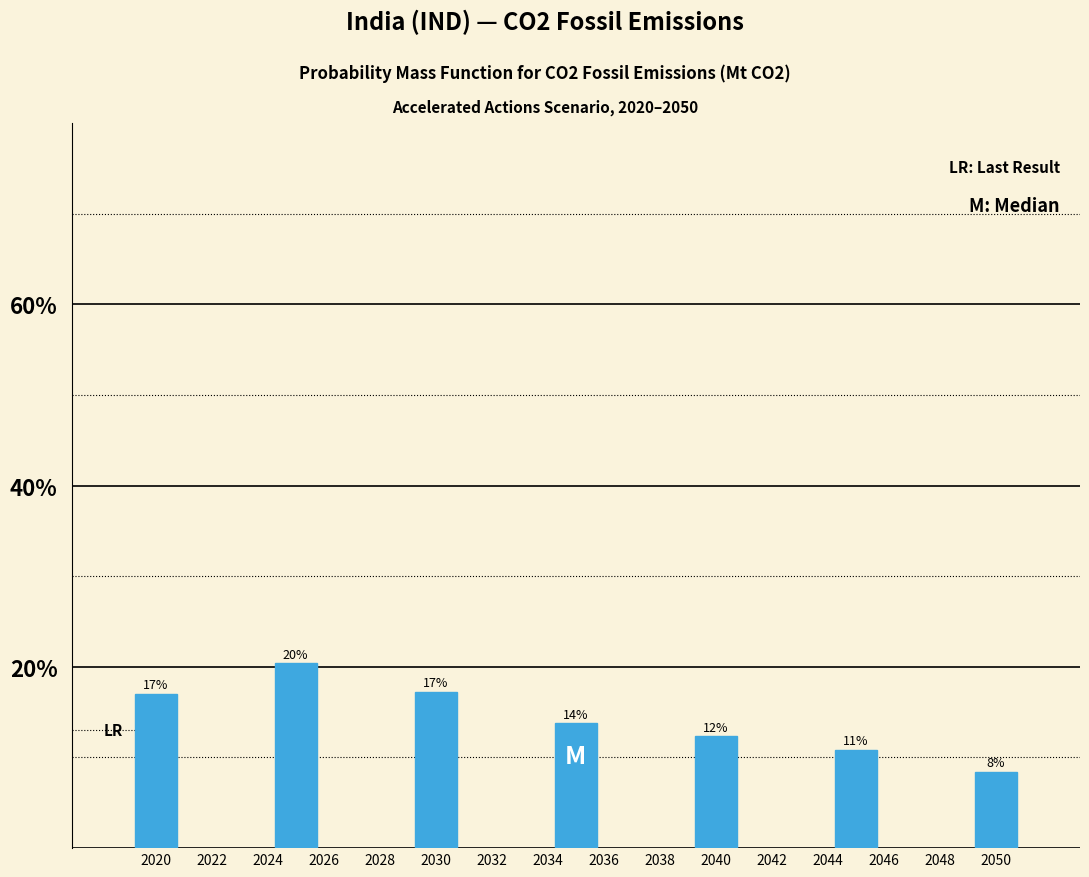

Are the bars horizontal?

No